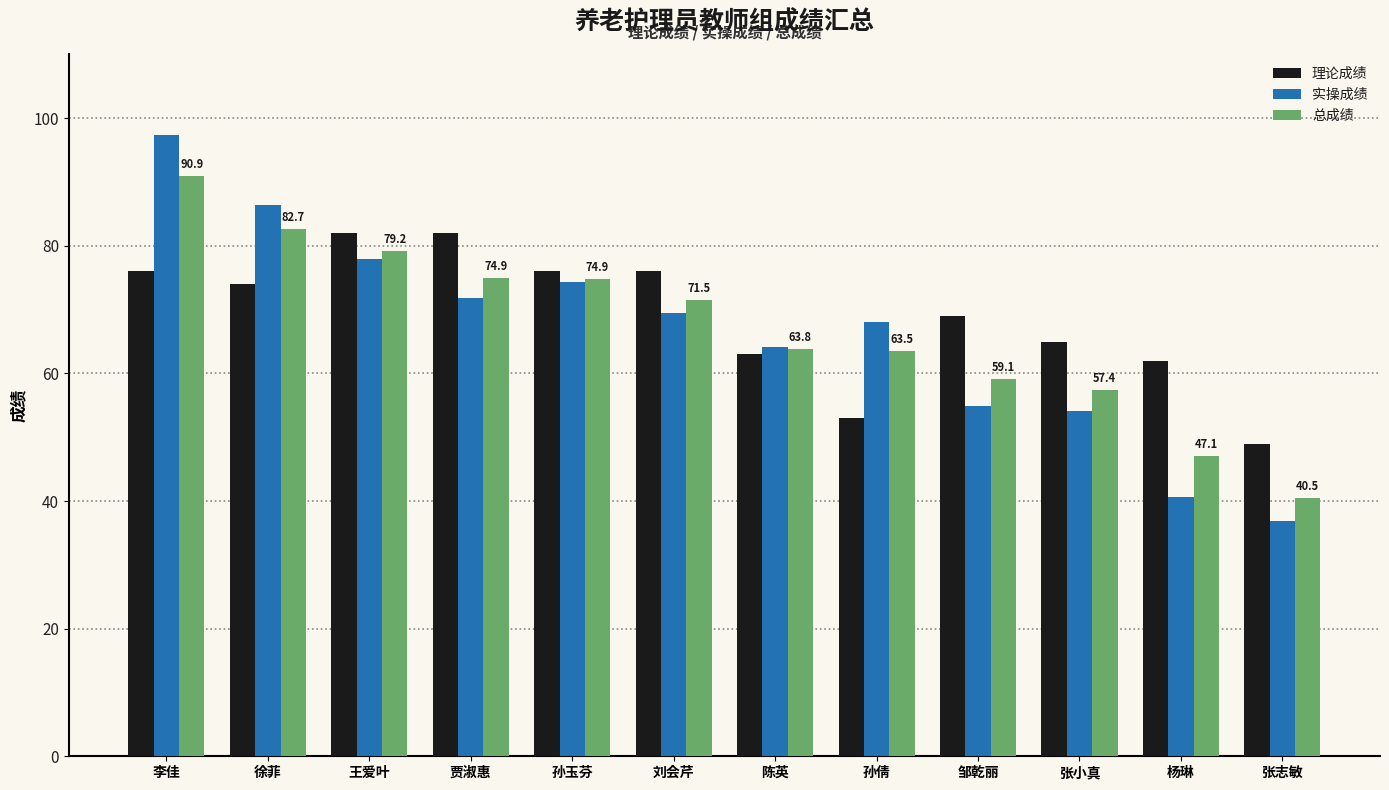

Is the value of 理论成绩 at 邹乾丽 greater than the value of 总成绩 at 孙倩?

Yes